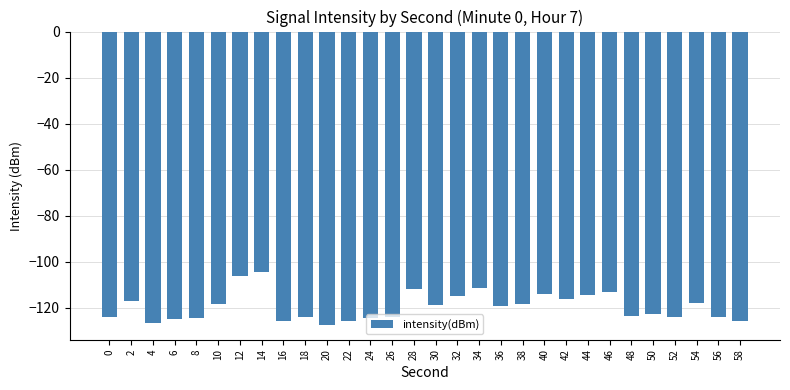

How many distinct data groups are displayed?

1